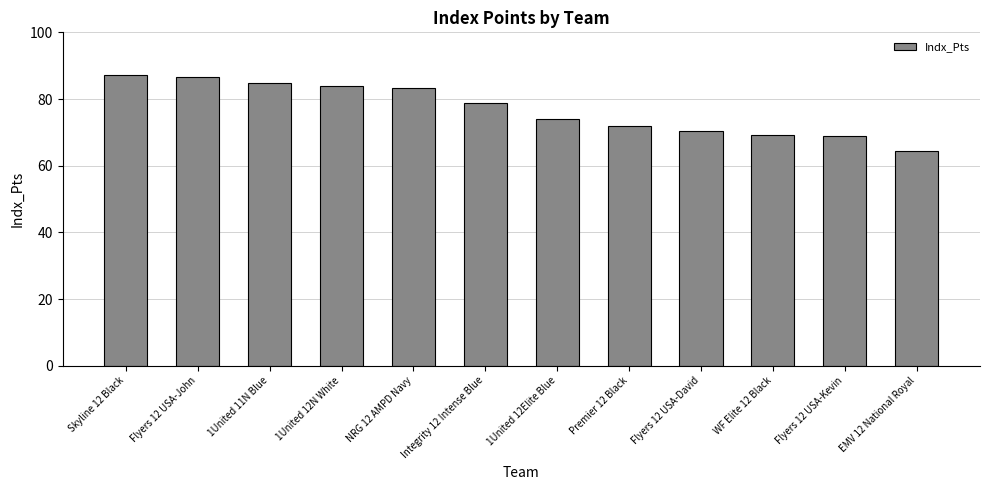

What is the average value?

77.0